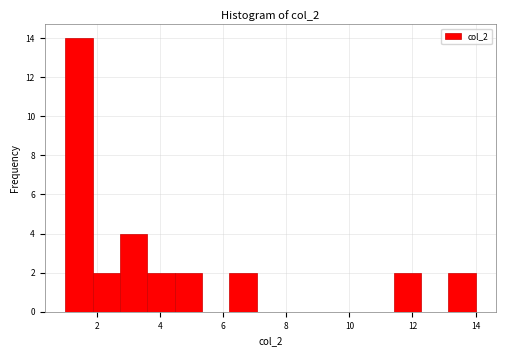

Reading left to right, transcribe this chart: for each bar, give the range it covers on the x-axis and its height. Neither the bar edges nor the heights are printed on the chart, so give them approximately, as read against the axes.

1.0 to 1.8: 14
1.8 to 2.8: 2
2.8 to 3.6: 4
3.6 to 4.4: 2
4.4 to 5.4: 2
5.4 to 6.2: 0
6.2 to 7.0: 2
7.0 to 8.0: 0
8.0 to 8.8: 0
8.8 to 9.6: 0
9.6 to 10.6: 0
10.6 to 11.4: 0
11.4 to 12.2: 2
12.2 to 13.2: 0
13.2 to 14.0: 2